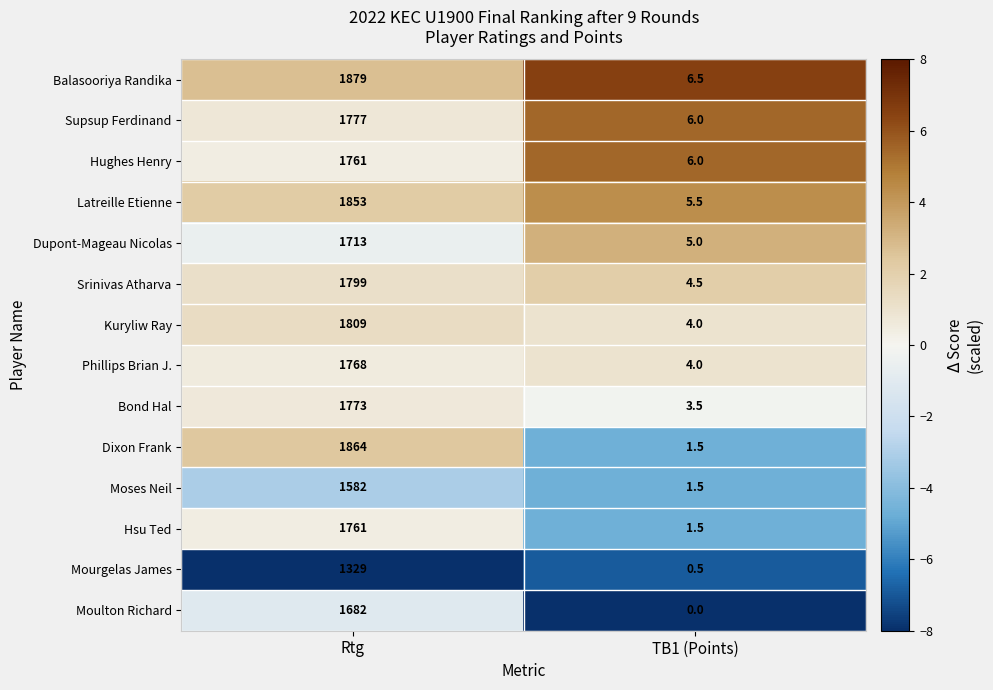

How many series are shown in this chart?

14